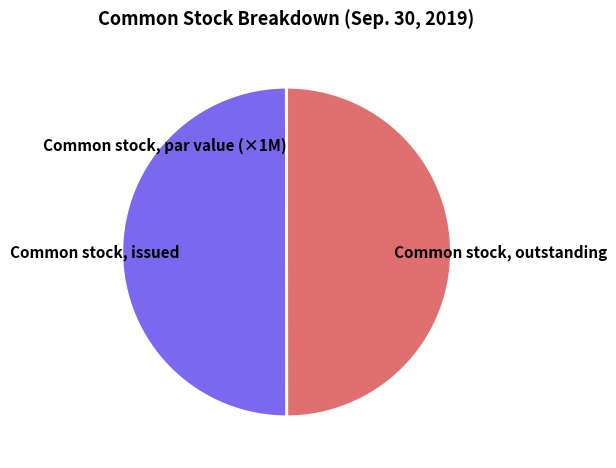

Combined, do Common stock, issued and Common stock, outstanding account for over 50%?

Yes